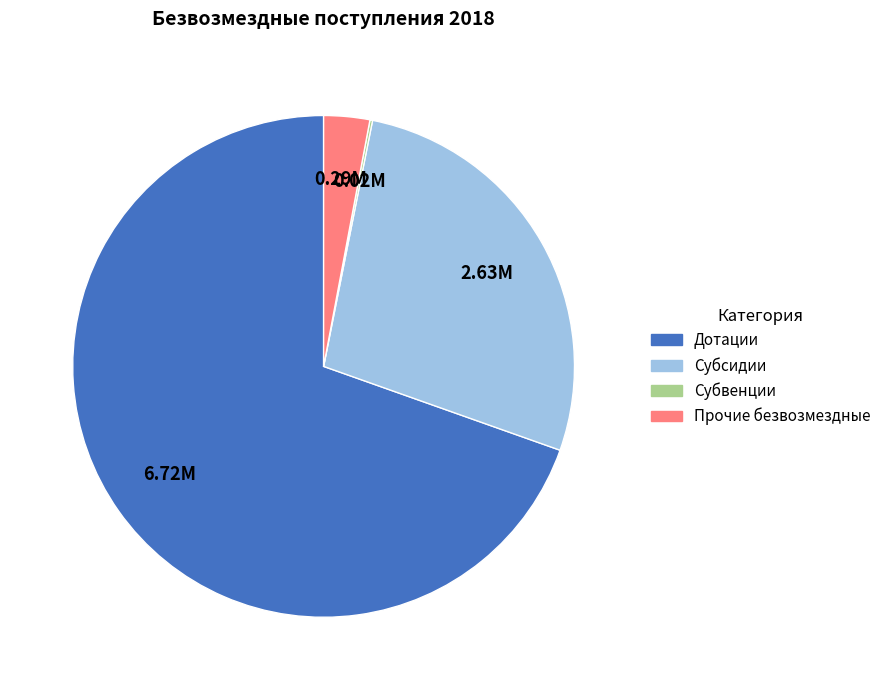

Combined, do Прочие безвозмездные and Дотации account for over 50%?

Yes